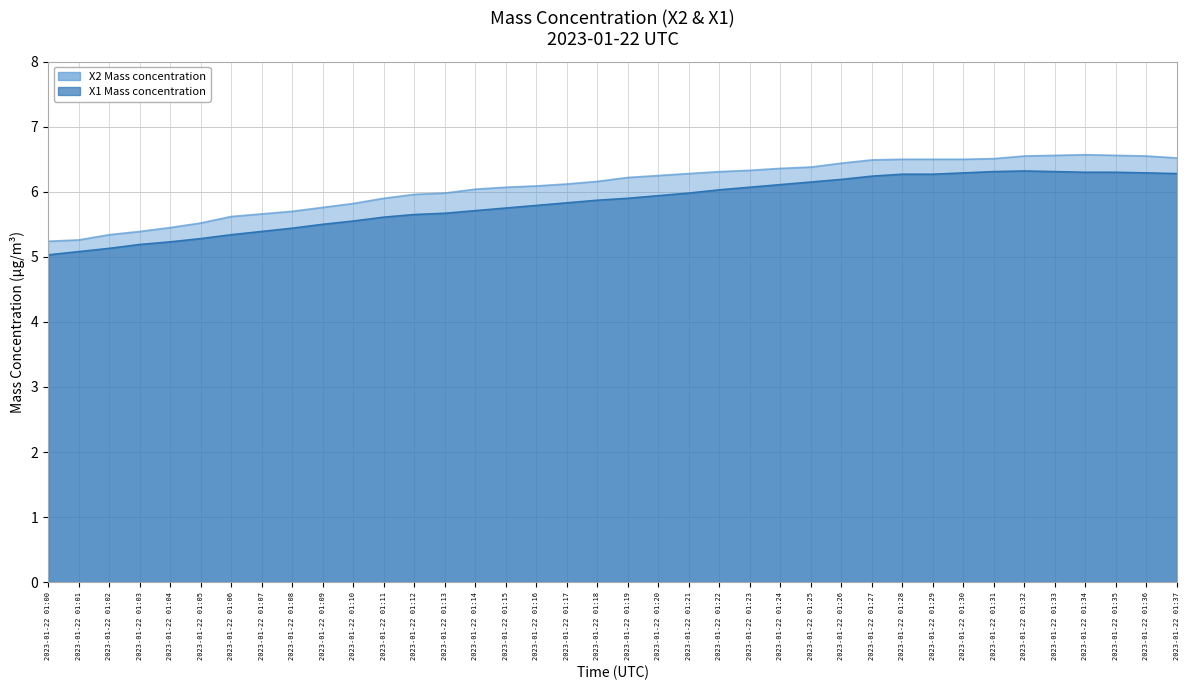

Which series has the widest spread of values?

X2 Mass concentration